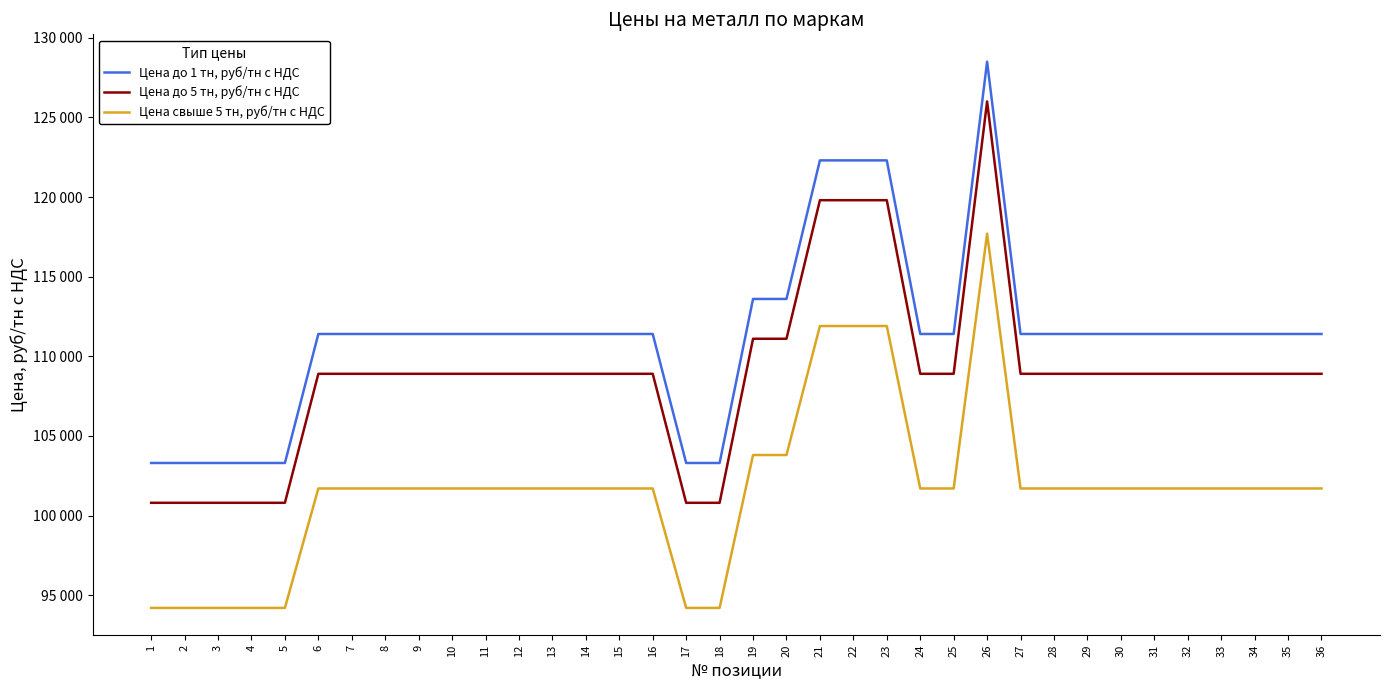

Reading left to right, what are all the values shown in this chart?

Цена до 1 тн, руб/тн с НДС: 103300	103300	103300	103300	103300	111400	111400	111400	111400	111400	111400	111400	111400	111400	111400	111400	103300	103300	113600	113600	122300	122300	122300	111400	111400	128500	111400	111400	111400	111400	111400	111400	111400	111400	111400	111400
Цена до 5 тн, руб/тн с НДС: 100800	100800	100800	100800	100800	108900	108900	108900	108900	108900	108900	108900	108900	108900	108900	108900	100800	100800	111100	111100	119800	119800	119800	108900	108900	126000	108900	108900	108900	108900	108900	108900	108900	108900	108900	108900
Цена свыше 5 тн, руб/тн с НДС: 94200	94200	94200	94200	94200	101700	101700	101700	101700	101700	101700	101700	101700	101700	101700	101700	94200	94200	103800	103800	111900	111900	111900	101700	101700	117700	101700	101700	101700	101700	101700	101700	101700	101700	101700	101700